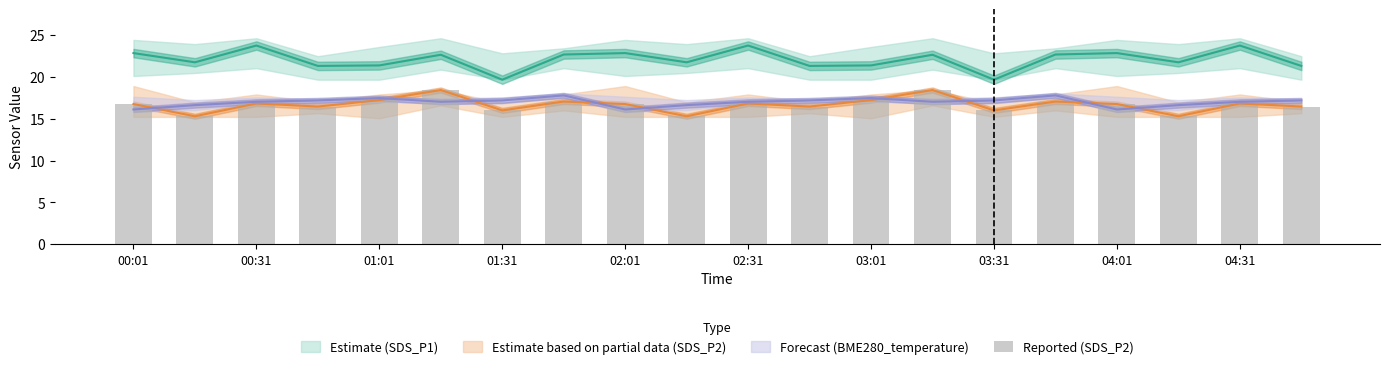

What is the difference between the maximum and second lowest values?

3.1